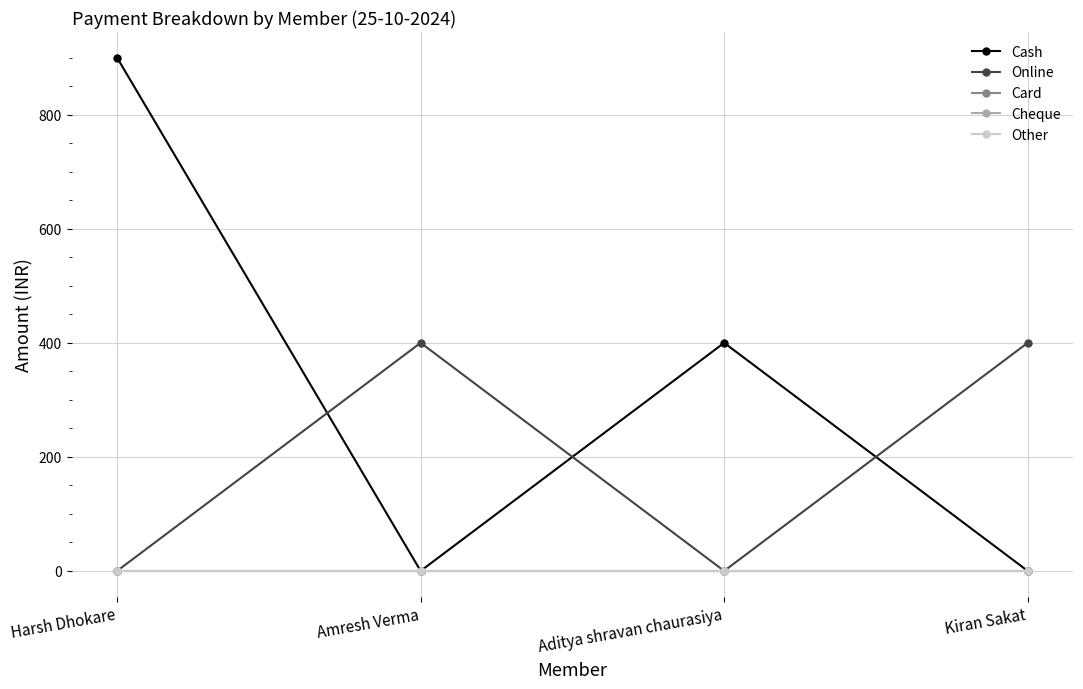

List the labels in order of Card value, smallest first.

Harsh Dhokare, Amresh Verma, Aditya shravan chaurasiya, Kiran Sakat